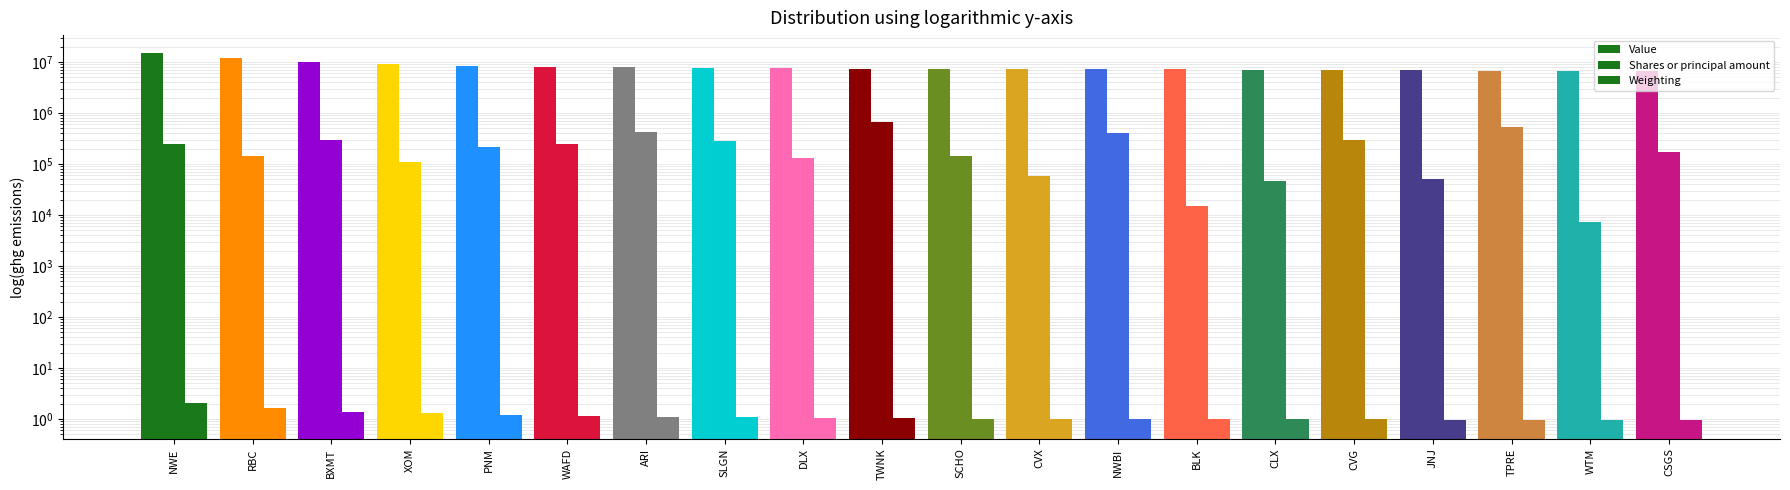

What is the difference between the Value values at BLK and NWBI?

21000.0